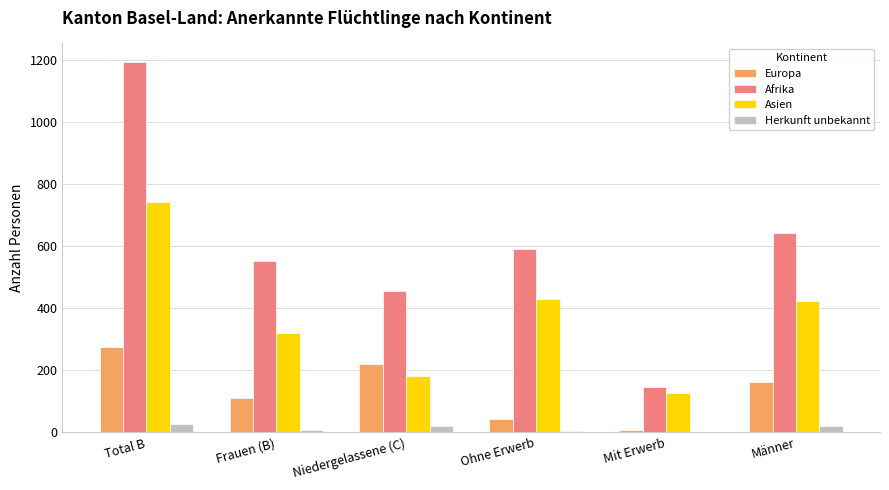

Is the value of Europa at Frauen (B) greater than the value of Afrika at Total B?

No